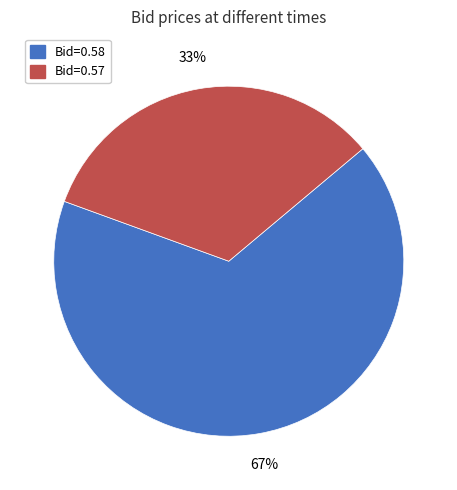

How many segments does this pie chart have?

2